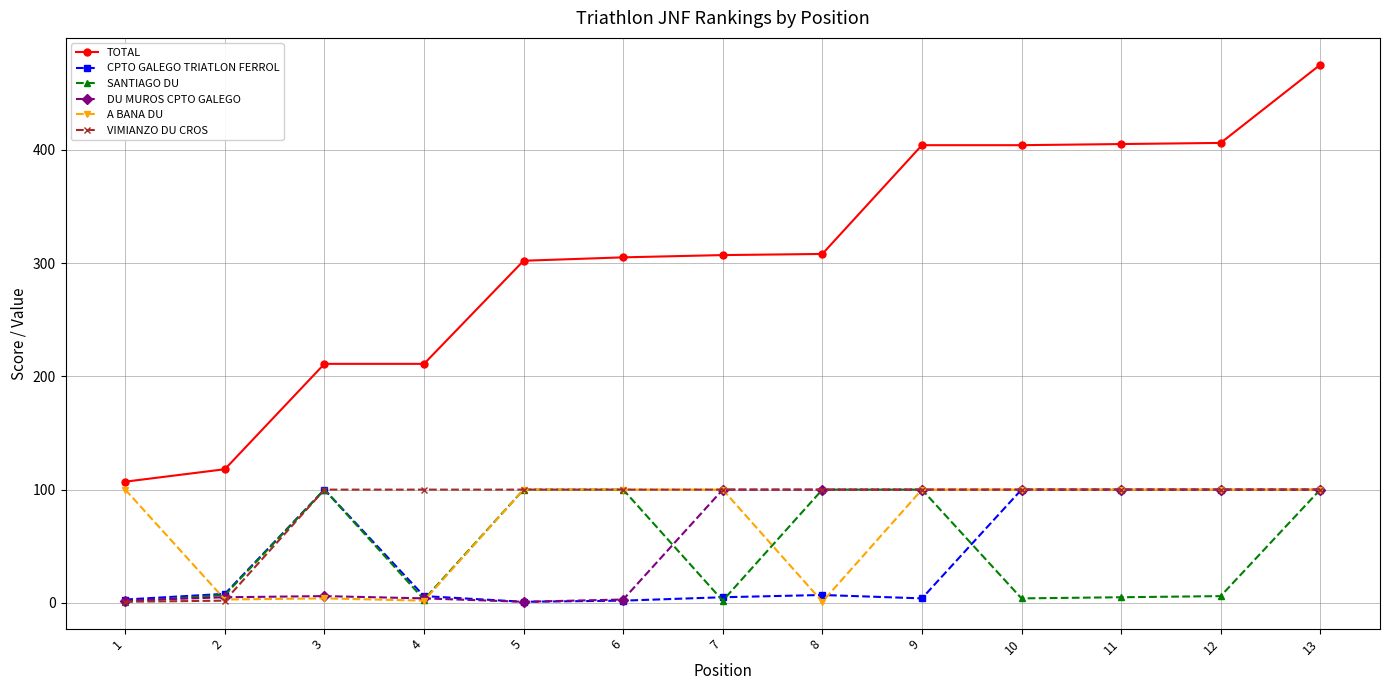

What is the value of the SANTIAGO DU point at the 13th from the left?

100